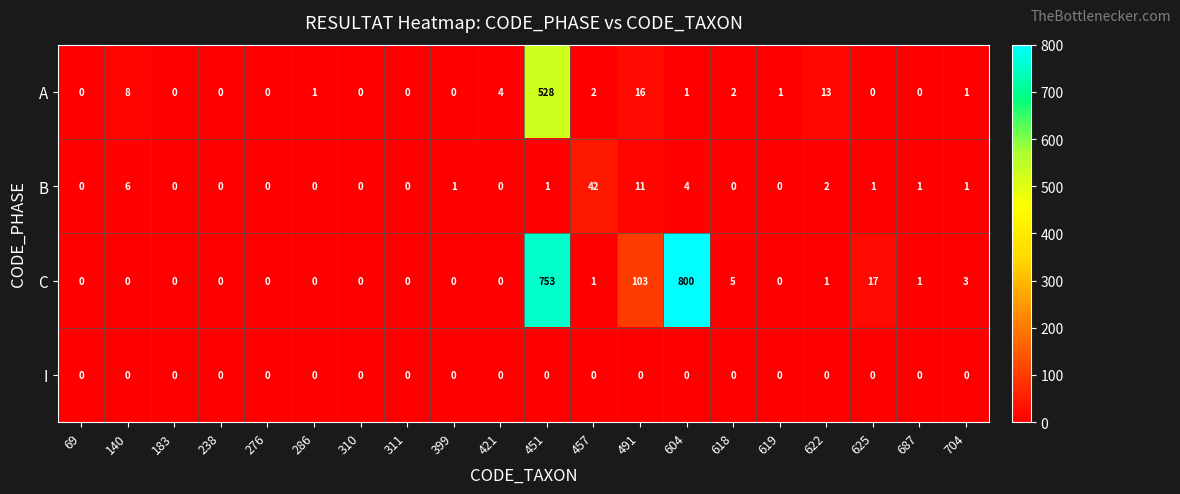

What is the difference between the maximum and minimum values in the A series?

528